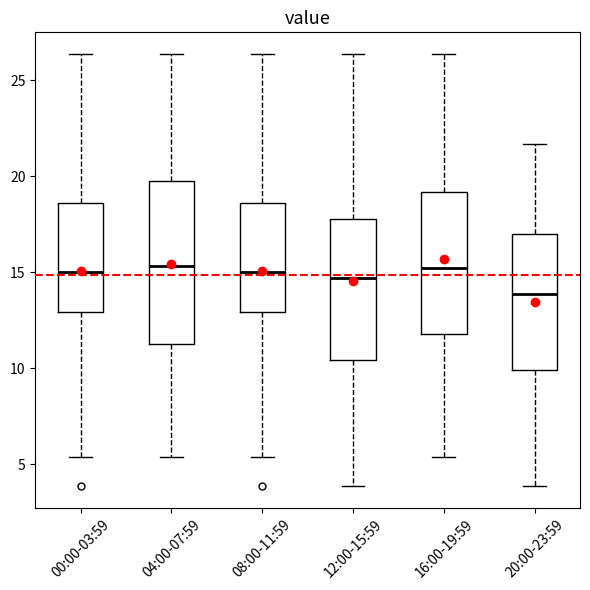

Reading left to right, transcribe this box plot: for each box, give where its median line is, the range the box spans, and where its two whiskers end, as read against the y-axis. The values are not printed on the chart, so give them approximately, as read against the axis.

00:00-03:59: median 15.0, box 13.0 to 18.5, whiskers 5.5 to 26.5
04:00-07:59: median 15.5, box 11.5 to 20.0, whiskers 5.5 to 26.5
08:00-11:59: median 15.0, box 13.0 to 18.5, whiskers 5.5 to 26.5
12:00-15:59: median 14.5, box 10.5 to 18.0, whiskers 4.0 to 26.5
16:00-19:59: median 15.0, box 12.0 to 19.0, whiskers 5.5 to 26.5
20:00-23:59: median 14.0, box 10.0 to 17.0, whiskers 4.0 to 21.5